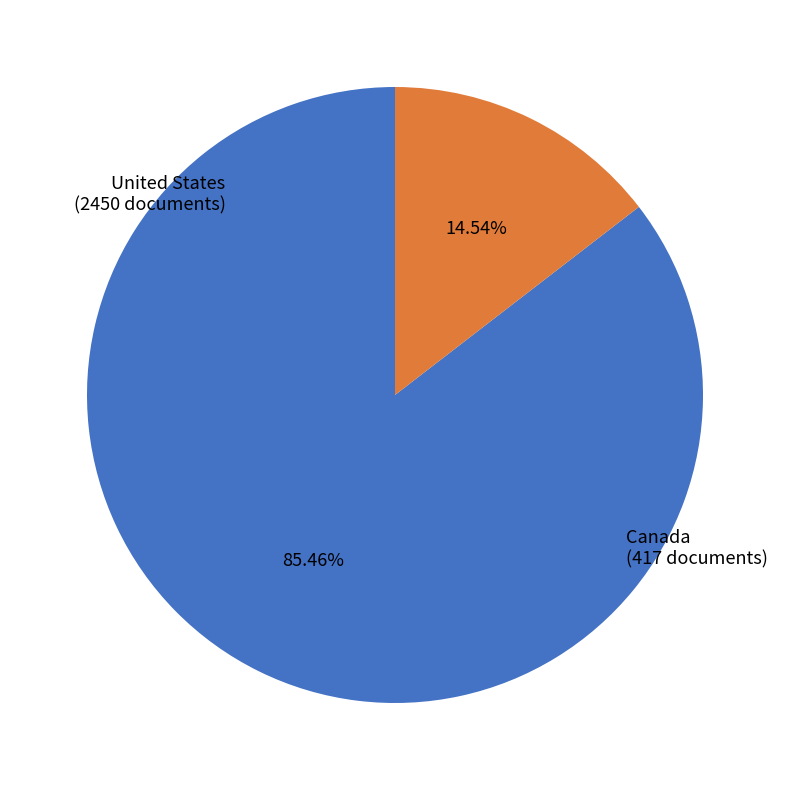

How many segments does this pie chart have?

2